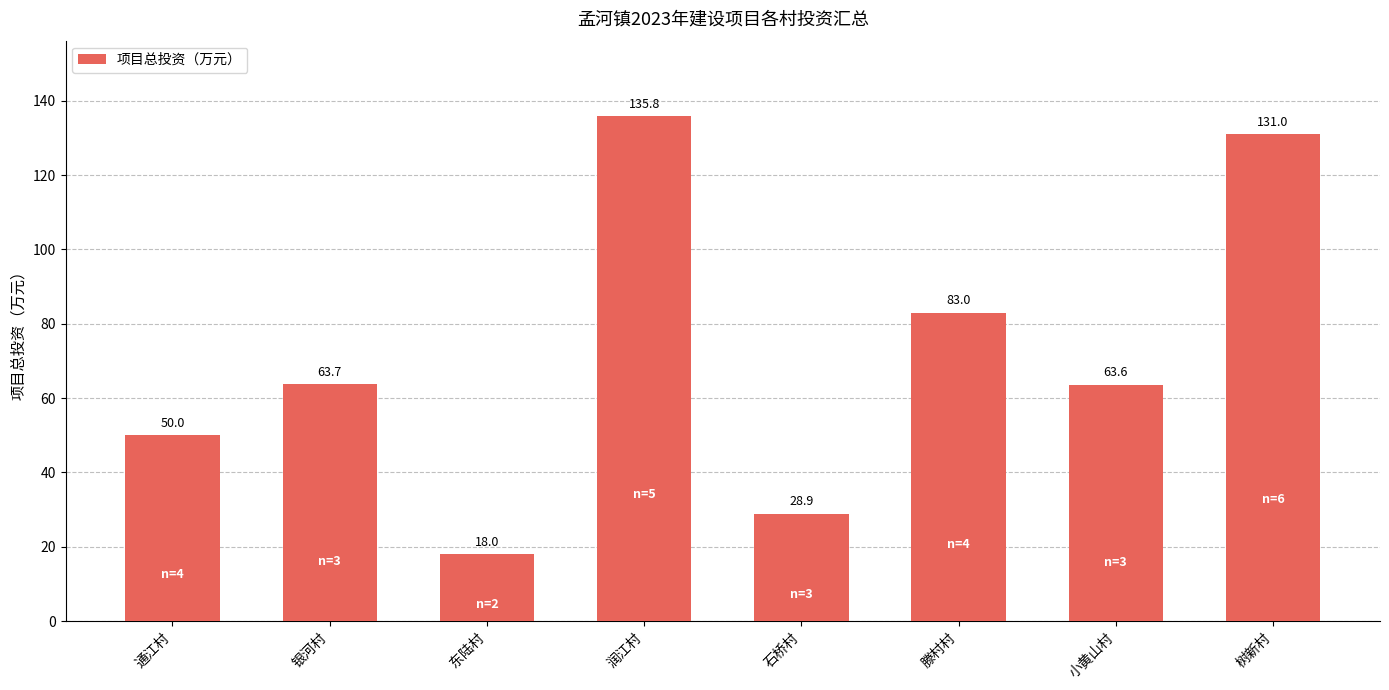

What position from the left is 东陆村?

3